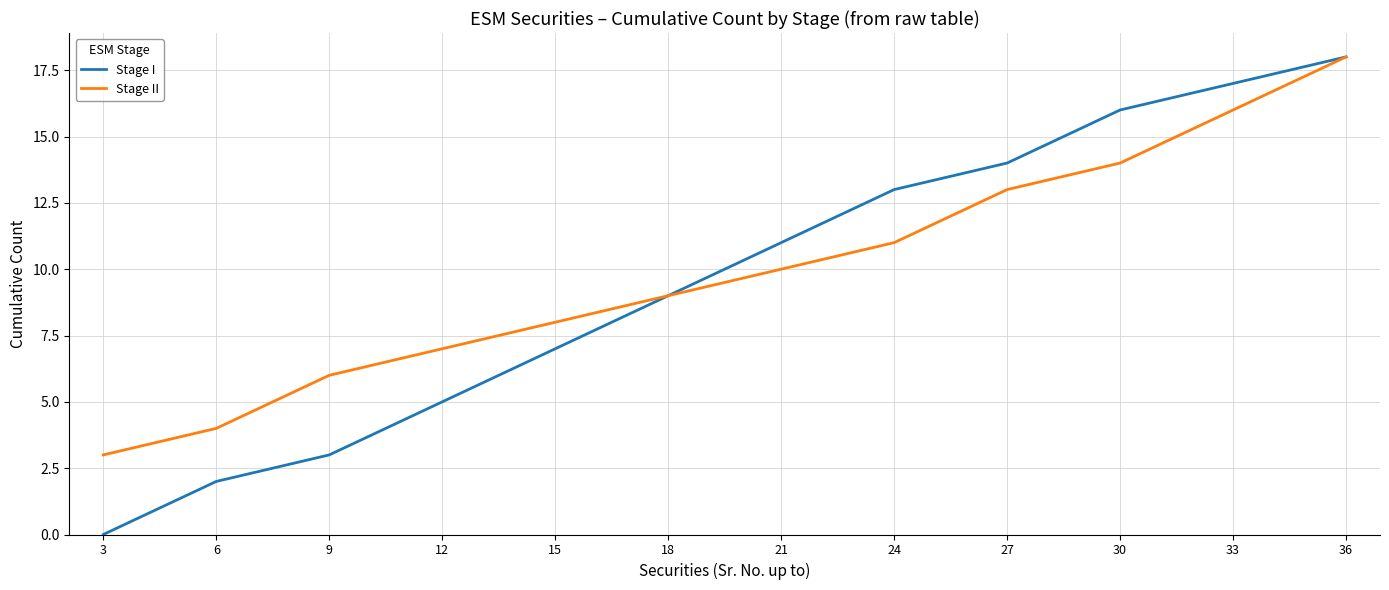

True or false: Stage II has more than 0 interior local peaks.

False